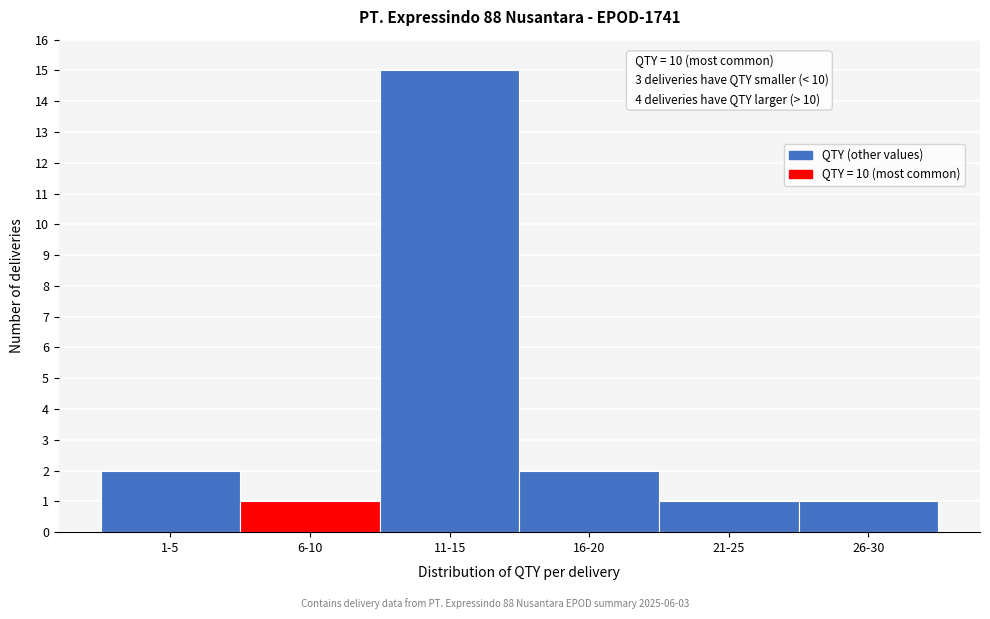

Reading left to right, what are all the values shown in this chart?

2	1	15	2	1	1